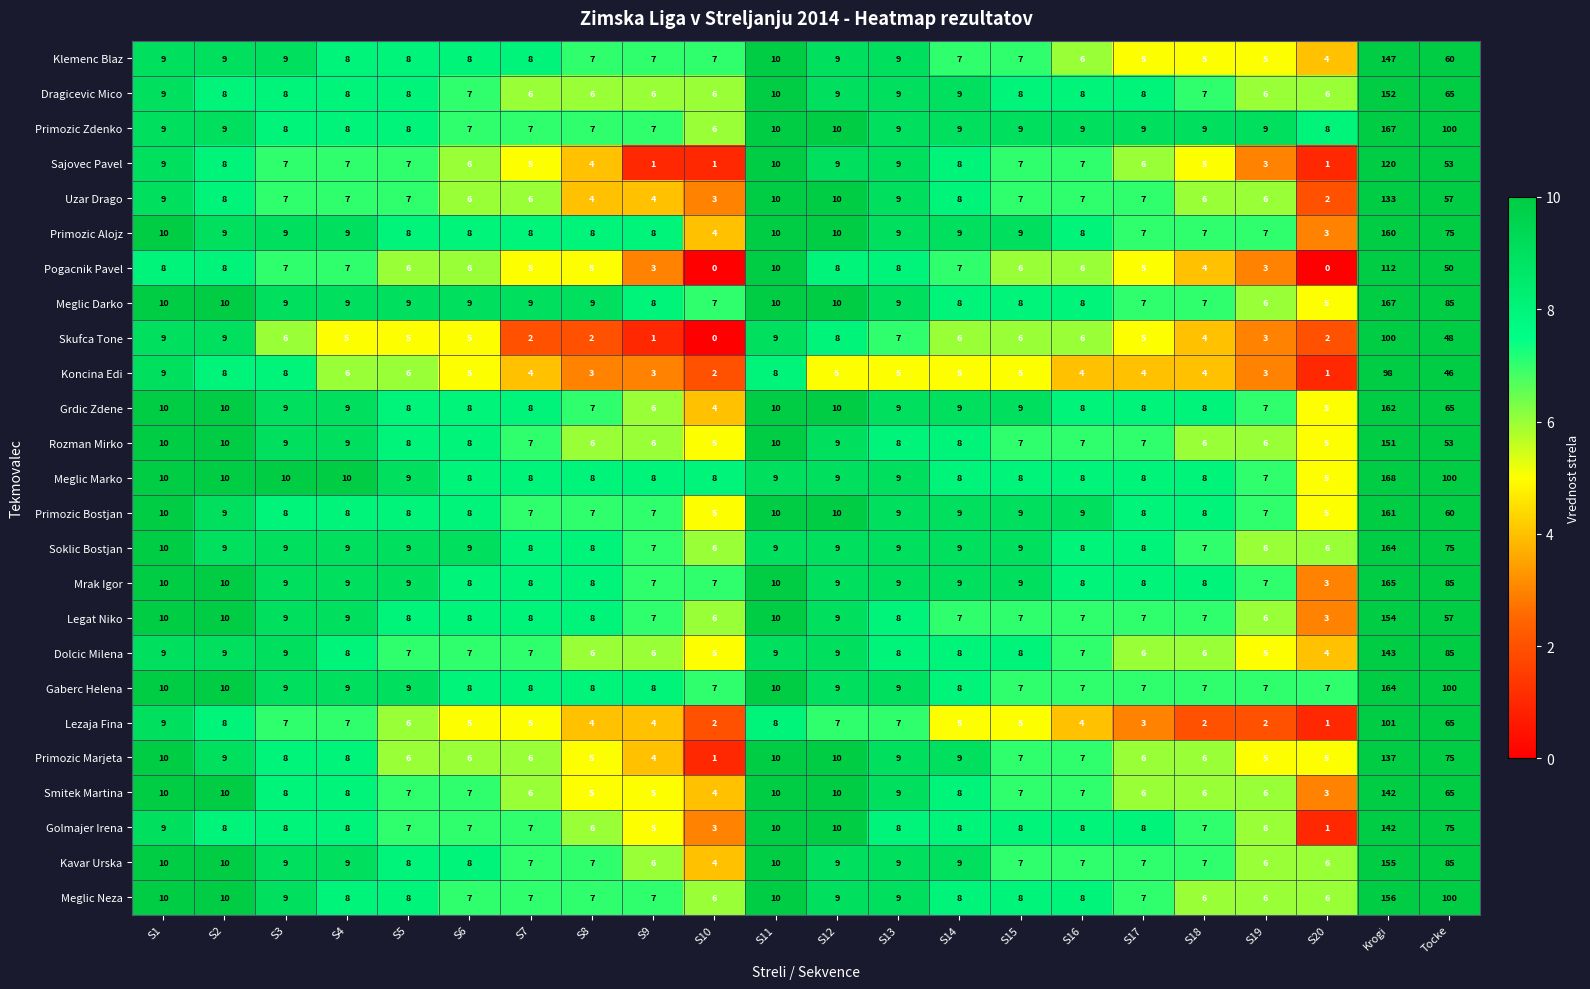

The Kavar Urska series shows 2 at S19. True or false?

False